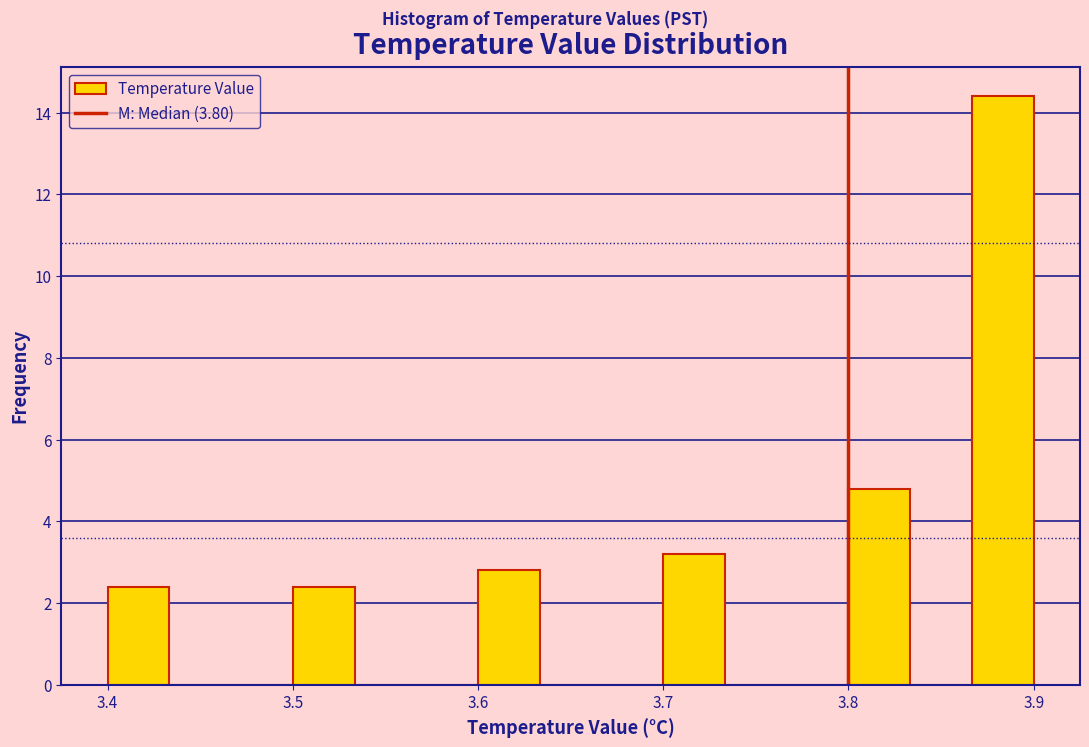

Read against the x-axis, roughly where is the centre of the tallest bar?

3.88